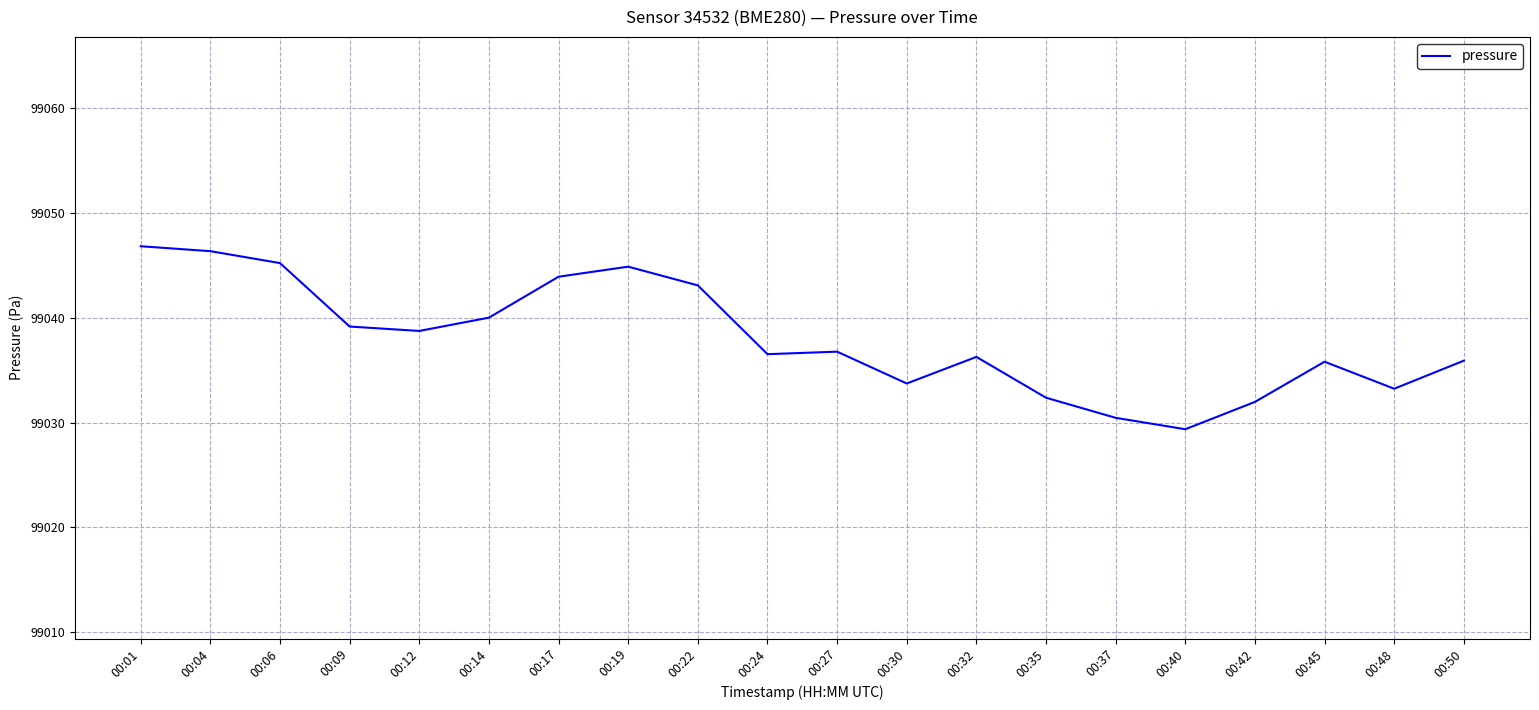

The value at 00:45 is 58147.5. True or false?

False